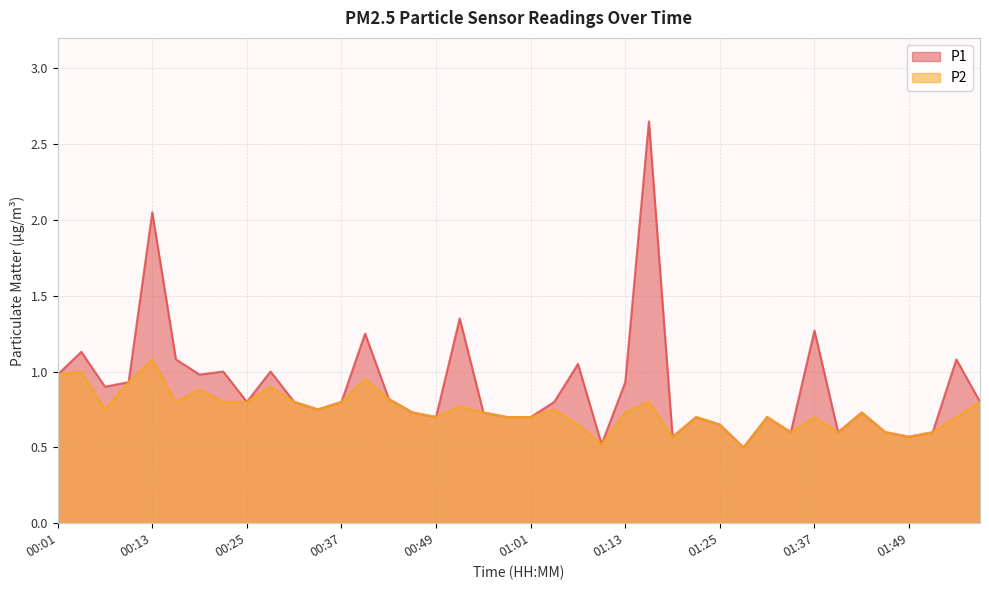

Reading right to left, extract all data points from this chart.

P1: 01:58=0.8	01:55=1.1	01:52=0.6	01:49=0.6	01:46=0.6	01:43=0.7	01:40=0.6	01:37=1.3	01:34=0.6	01:31=0.7	01:28=0.5	01:25=0.7	01:22=0.7	01:19=0.6	01:16=2.6	01:13=0.9	01:10=0.5	01:07=1.1	01:04=0.8	01:01=0.7	00:58=0.7	00:55=0.7	00:52=1.4	00:49=0.7	00:46=0.7	00:43=0.8	00:40=1.2	00:37=0.8	00:34=0.8	00:31=0.8	00:28=1.0	00:25=0.8	00:22=1.0	00:19=1.0	00:16=1.1	00:13=2.0	00:10=0.9	00:07=0.9	00:04=1.1	00:01=1.0
P2: 01:58=0.8	01:55=0.7	01:52=0.6	01:49=0.6	01:46=0.6	01:43=0.7	01:40=0.6	01:37=0.7	01:34=0.6	01:31=0.7	01:28=0.5	01:25=0.7	01:22=0.7	01:19=0.6	01:16=0.8	01:13=0.7	01:10=0.5	01:07=0.7	01:04=0.8	01:01=0.7	00:58=0.7	00:55=0.7	00:52=0.8	00:49=0.7	00:46=0.7	00:43=0.8	00:40=0.9	00:37=0.8	00:34=0.8	00:31=0.8	00:28=0.9	00:25=0.8	00:22=0.8	00:19=0.9	00:16=0.8	00:13=1.1	00:10=0.9	00:07=0.8	00:04=1.0	00:01=1.0